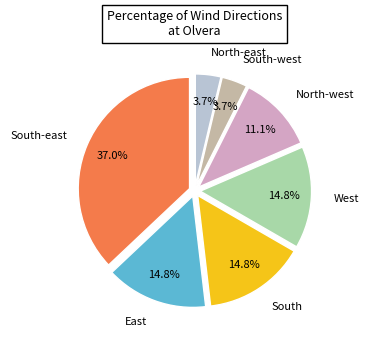

What is the largest slice in the pie chart?

South-east